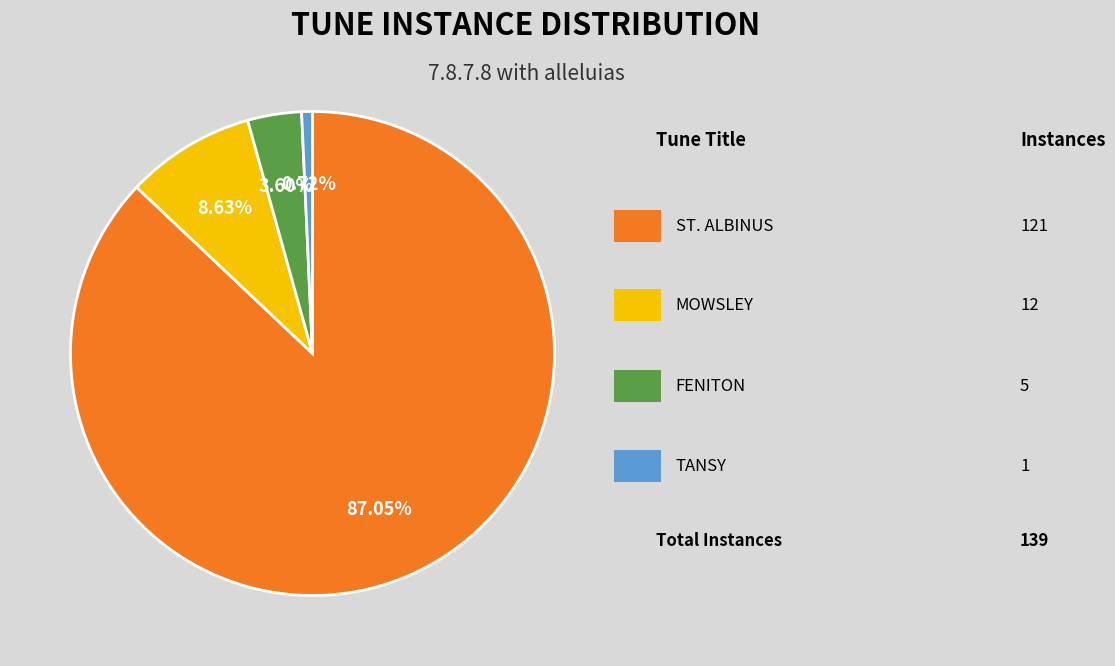

Does any single category account for the majority?

Yes